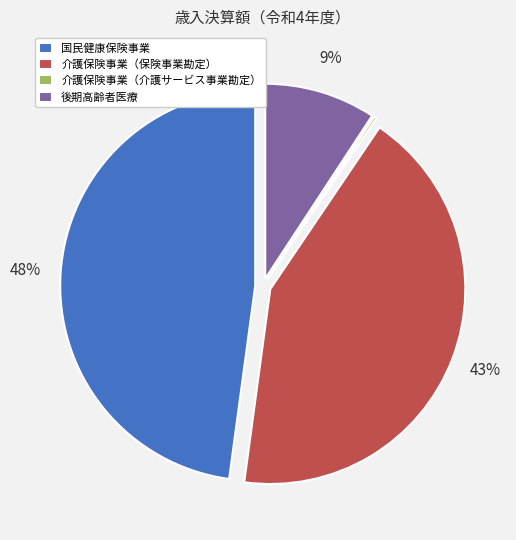

Is 介護保険事業（保険事業勘定） the majority of the pie?

No